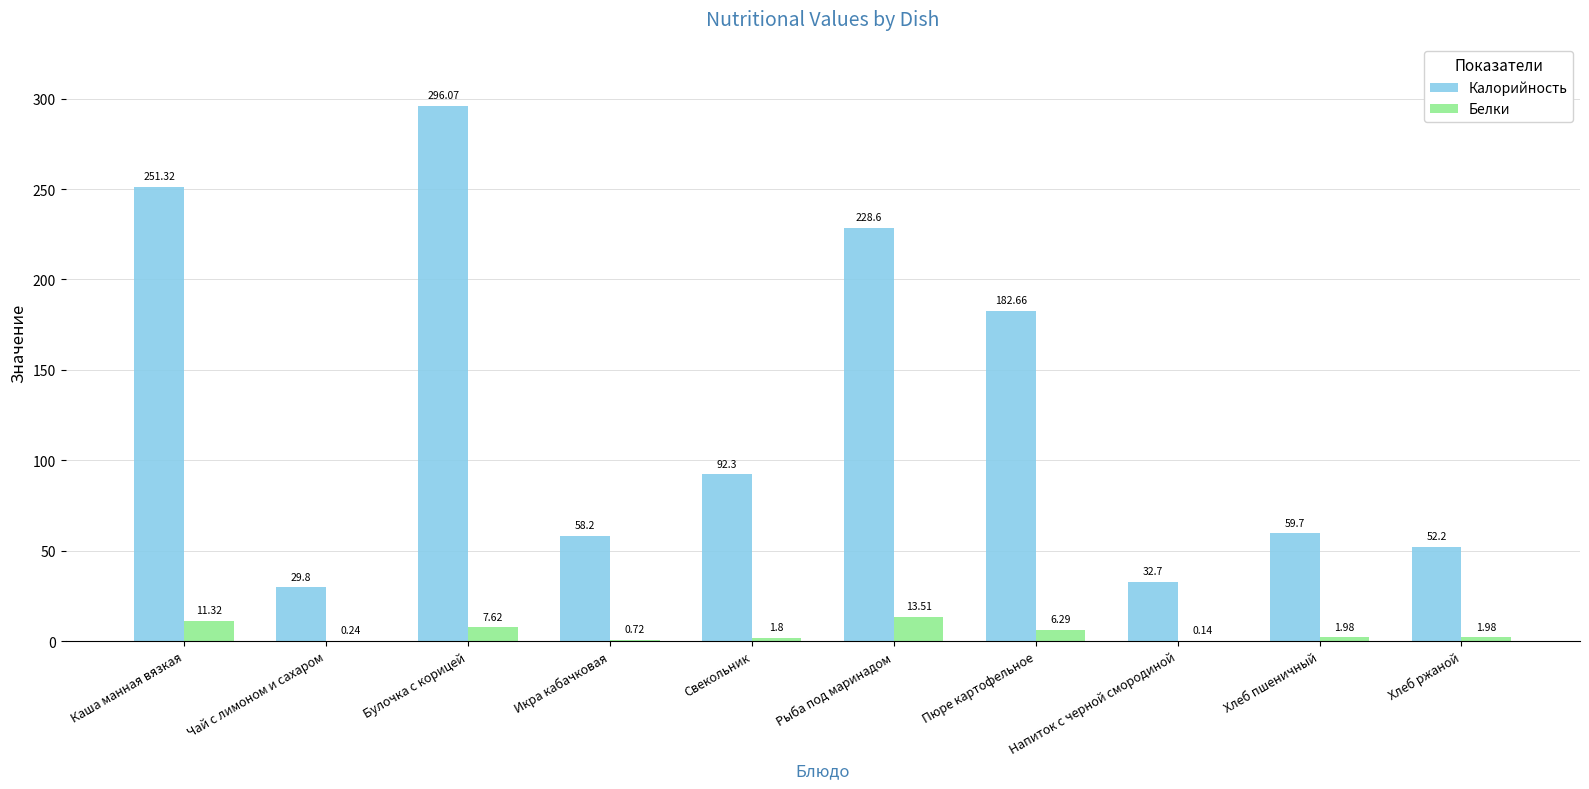

True or false: Калорийность has a value of 32.7 at Напиток с черной смородиной.

True